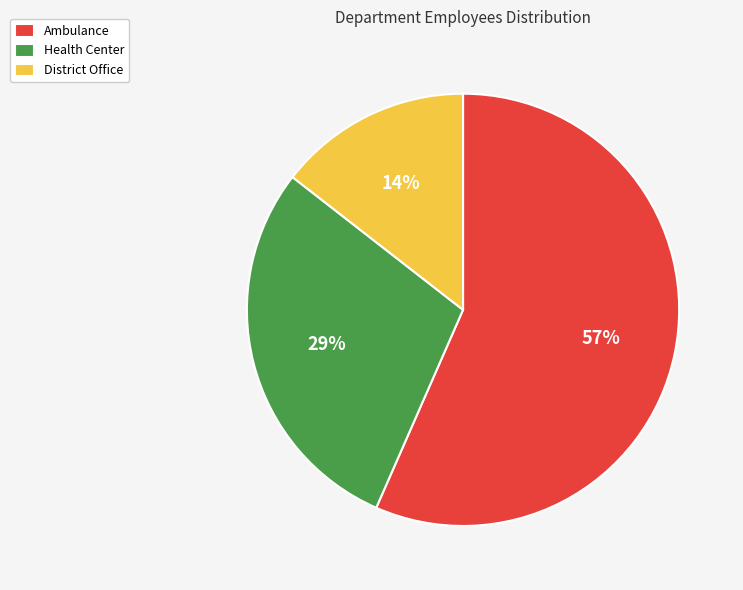

Does any single category account for the majority?

Yes